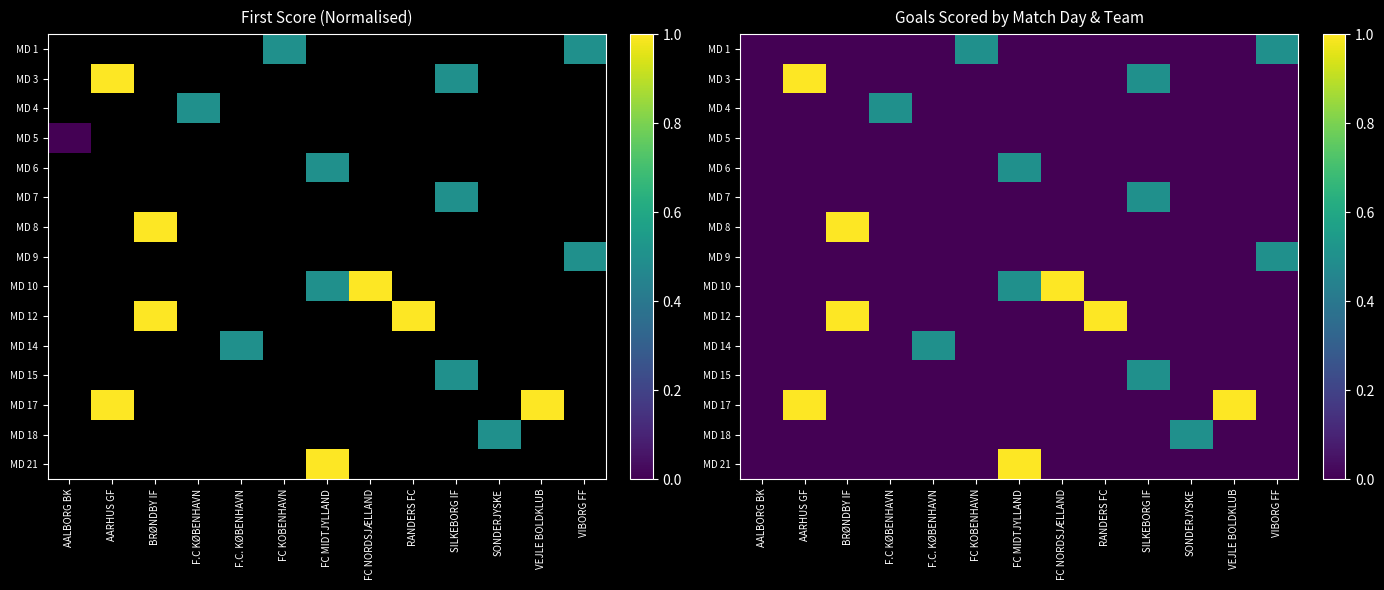

Rank the series at VIBORG FF from lowest to highest value.

MD 3, MD 4, MD 5, MD 6, MD 7, MD 8, MD 10, MD 12, MD 14, MD 15, MD 17, MD 18, MD 21, MD 1, MD 9